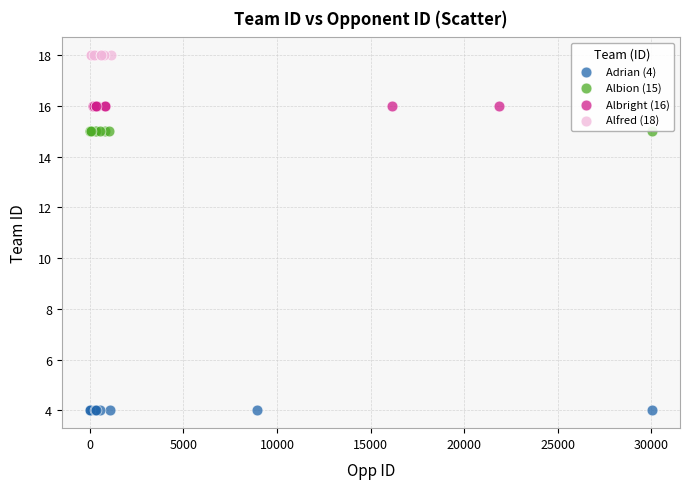

Which series contains the lowest Y value?

Adrian (4)